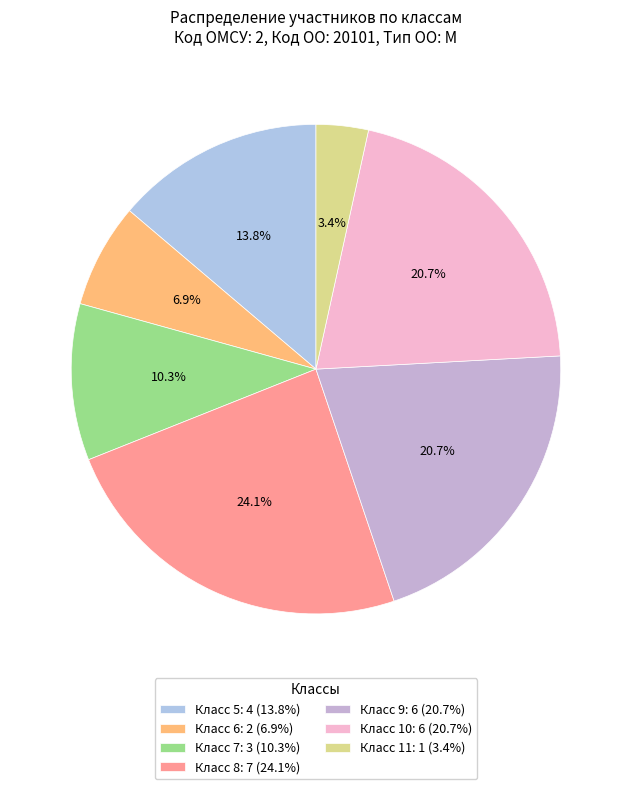

Which category has the biggest portion of the pie?

Класс 8: 7 (24.1%)